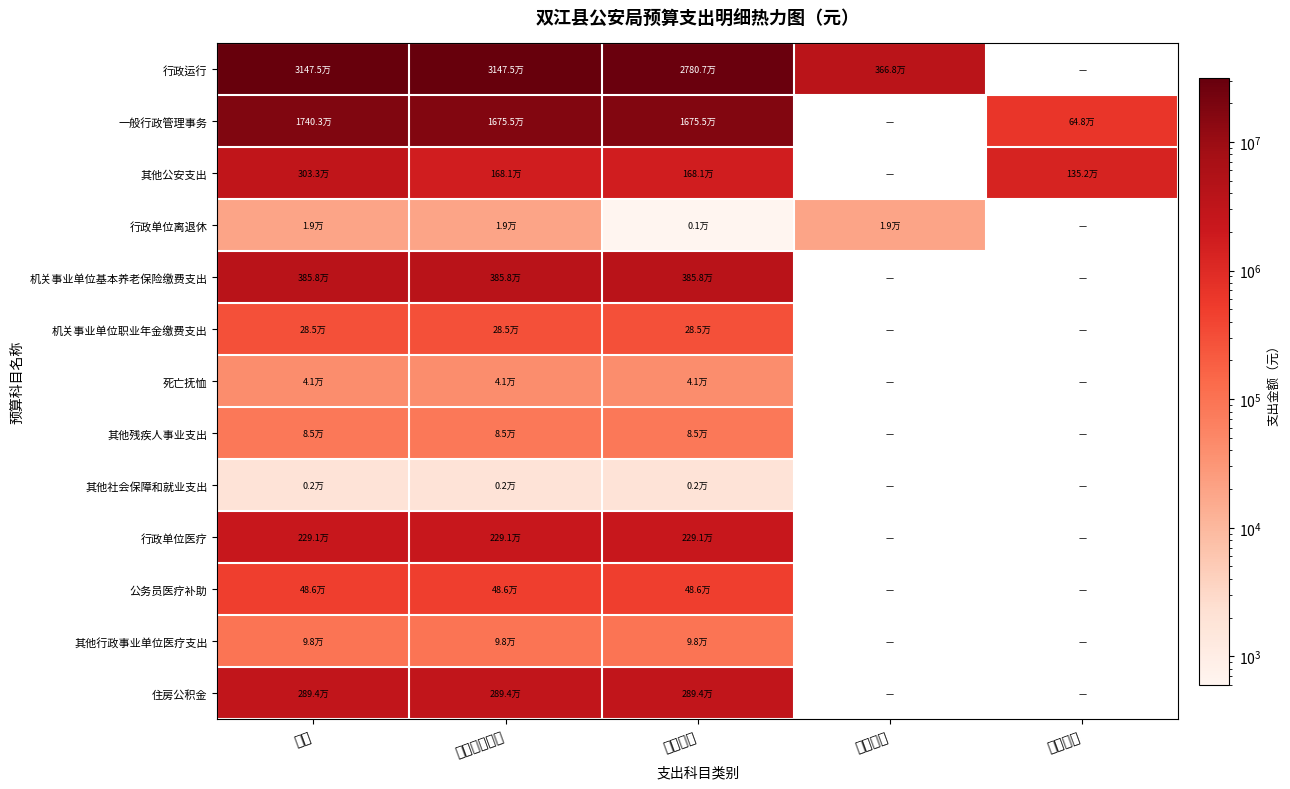

At how many categories does at least one series exceed 29139026?

2